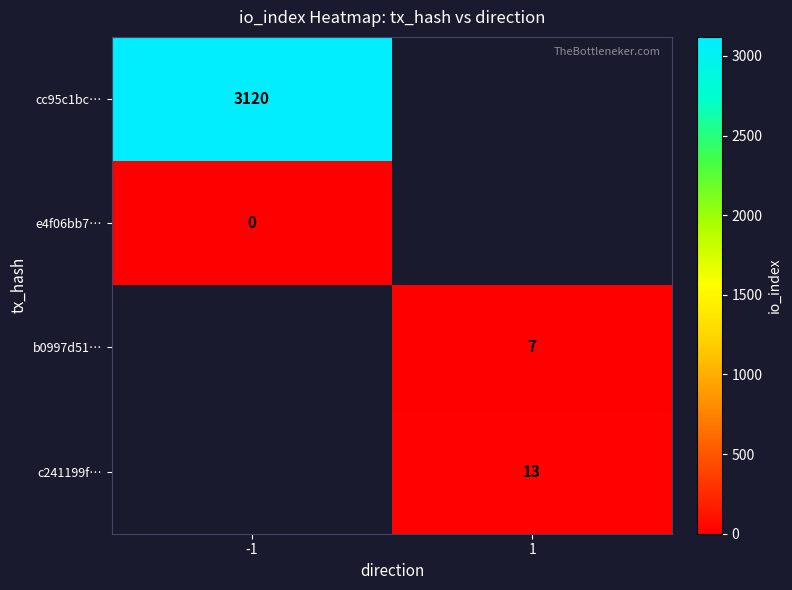

The value of b0997d51… at 1 is 7. True or false?

True